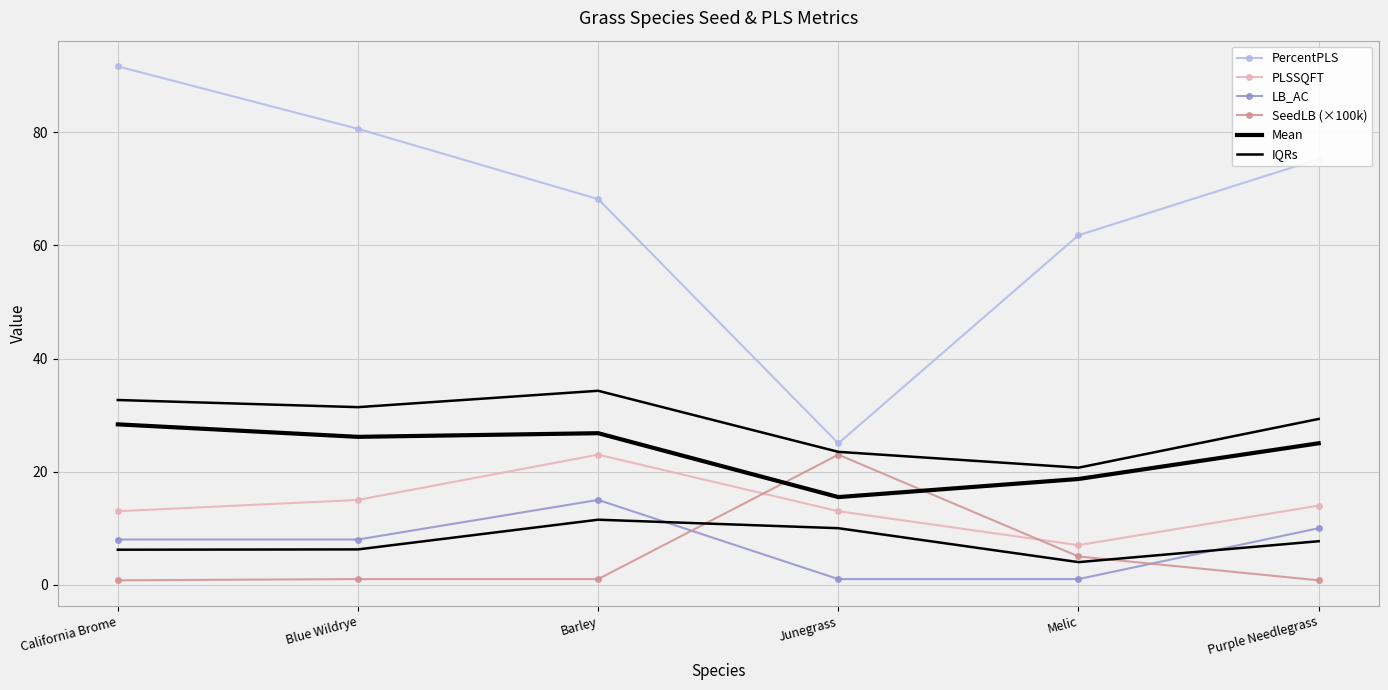

True or false: PercentPLS and PLSSQFT cross at least once.

False